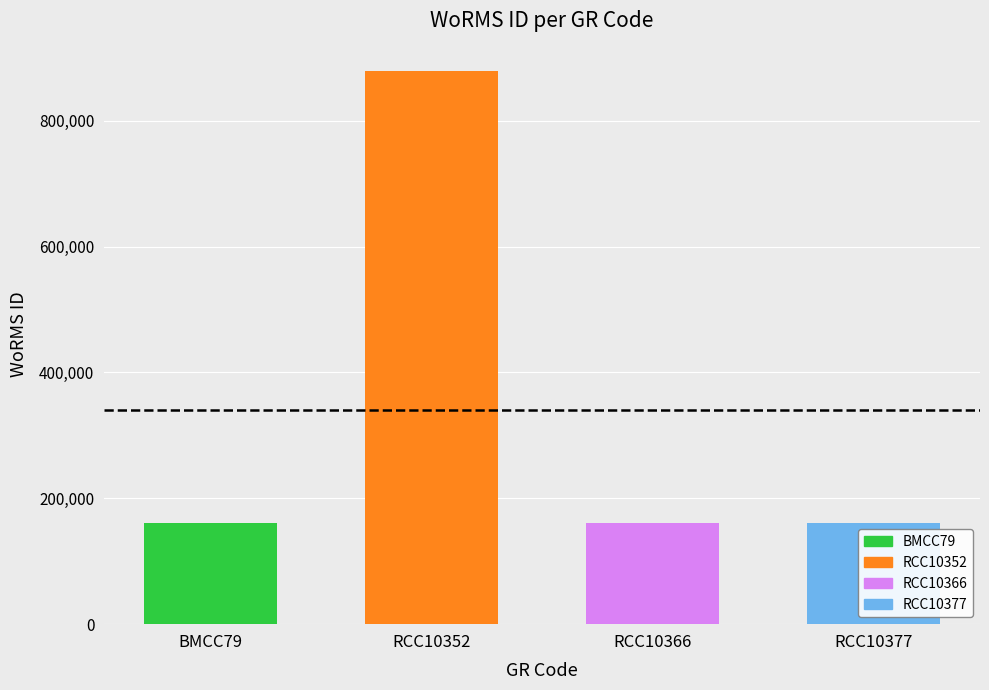

Reading left to right, transcribe all the data shown in this chart.

160585	878643	160585	160585